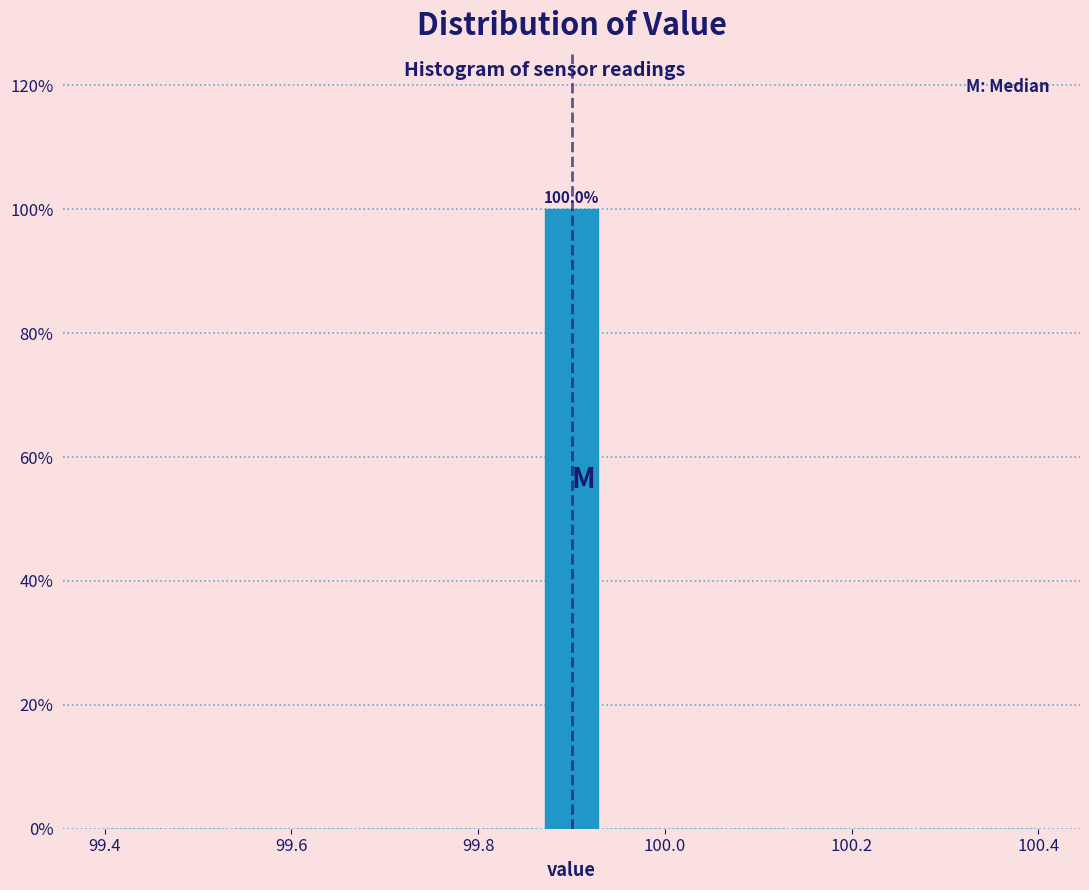

Around what value on the x-axis is the tallest bar? Give the approximate position of its centre, as read against the axis.

99.90